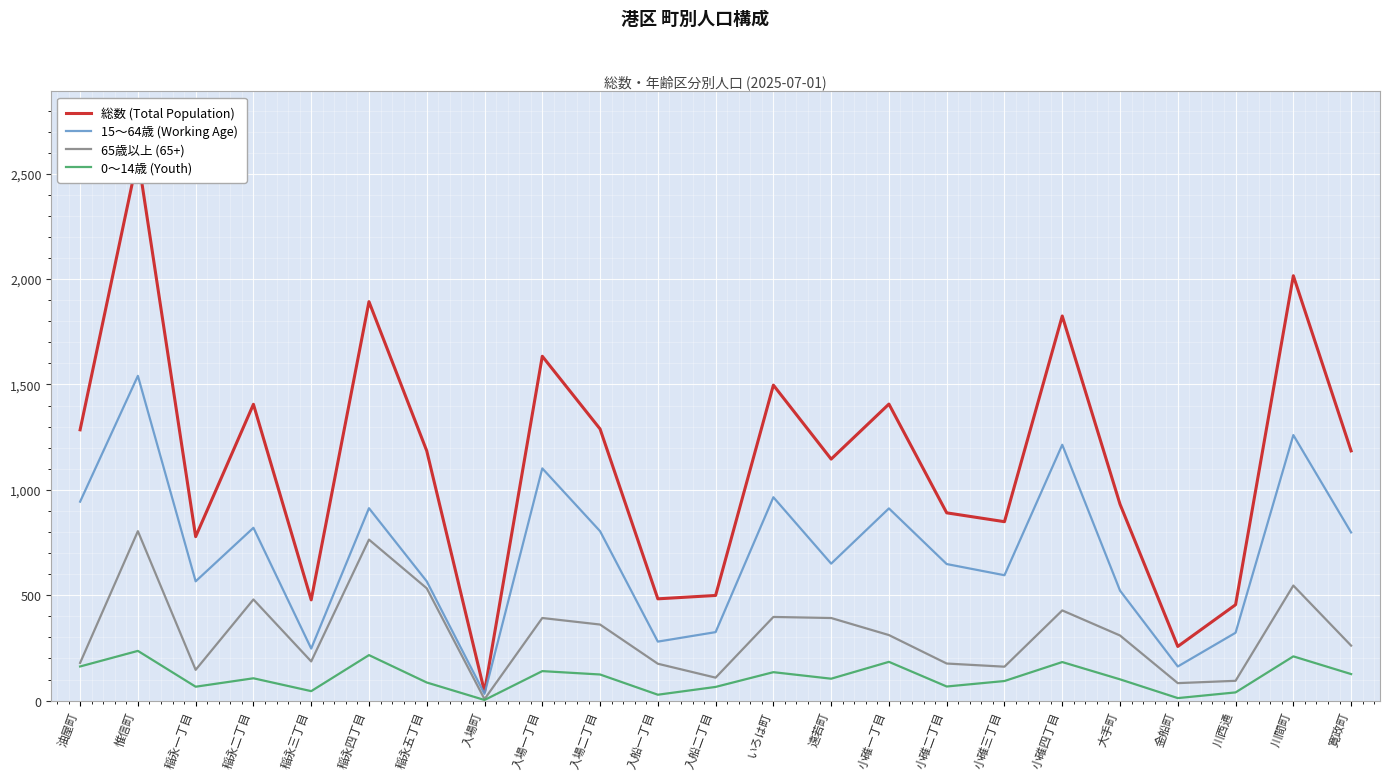

Reading right to left, transcribe all the data shown in this chart.

総数 (Total Population): 寛政町=1185	川間町=2016	川西通=455	金船町=257	大手町=932	小碓四丁目=1825	小碓三丁目=849	小碓二丁目=891	小碓一丁目=1407	遠若町=1146	いろは町=1497	入船二丁目=499	入船一丁目=483	入場二丁目=1289	入場一丁目=1634	入場町=42	稲永五丁目=1185	稲永四丁目=1893	稲永三丁目=478	稲永二丁目=1406	稲永一丁目=778	惟信町=2581	油屋町=1285
15〜64歳 (Working Age): 寛政町=798	川間町=1260	川西通=322	金船町=162	大手町=522	小碓四丁目=1214	小碓三丁目=595	小碓二丁目=648	小碓一丁目=912	遠若町=650	いろは町=965	入船二丁目=325	入船一丁目=280	入場二丁目=804	入場一丁目=1102	入場町=32	稲永五丁目=566	稲永四丁目=913	稲永三丁目=247	稲永二丁目=820	稲永一丁目=566	惟信町=1541	油屋町=944
65歳以上 (65+): 寛政町=261	川間町=546	川西通=94	金船町=83	大手町=309	小碓四丁目=428	小碓三丁目=161	小碓二丁目=176	小碓一丁目=311	遠若町=392	いろは町=397	入船二丁目=109	入船一丁目=175	入場二丁目=361	入場一丁目=392	入場町=7	稲永五丁目=533	稲永四丁目=764	稲永三丁目=186	稲永二丁目=480	稲永一丁目=146	惟信町=804	油屋町=179
0〜14歳 (Youth): 寛政町=126	川間町=210	川西通=39	金船町=12	大手町=101	小碓四丁目=183	小碓三丁目=93	小碓二丁目=67	小碓一丁目=184	遠若町=104	いろは町=135	入船二丁目=65	入船一丁目=28	入場二丁目=124	入場一丁目=140	入場町=3	稲永五丁目=86	稲永四丁目=216	稲永三丁目=45	稲永二丁目=106	稲永一丁目=66	惟信町=236	油屋町=162